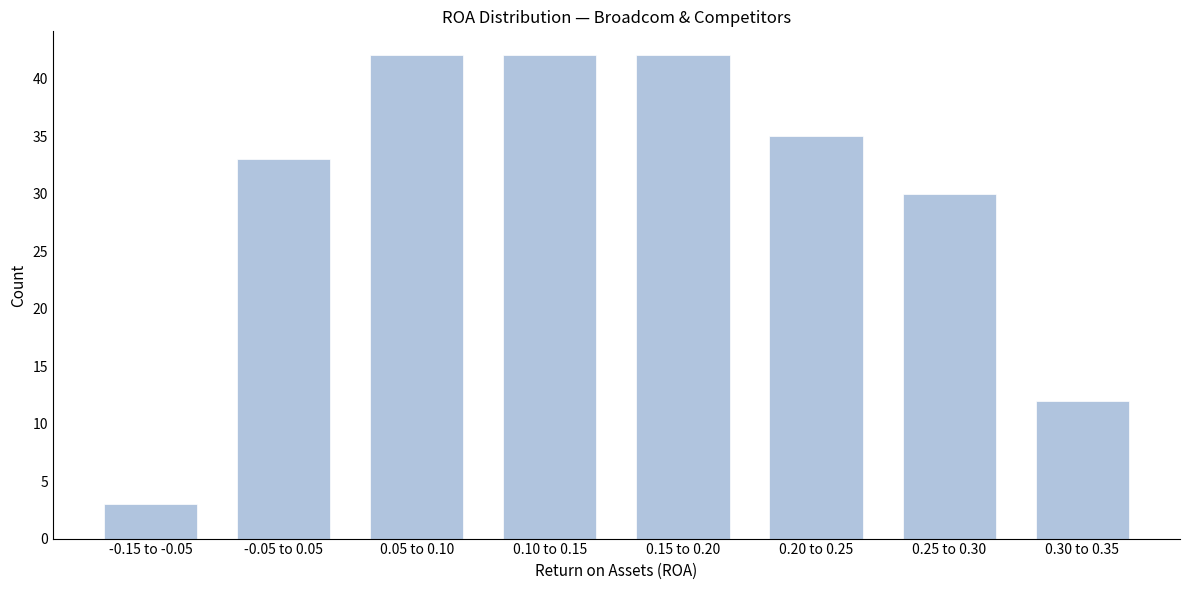

Reading left to right, transcribe all the data shown in this chart.

-0.15 to -0.05=3	-0.05 to 0.05=33	0.05 to 0.10=42	0.10 to 0.15=42	0.15 to 0.20=42	0.20 to 0.25=35	0.25 to 0.30=30	0.30 to 0.35=12